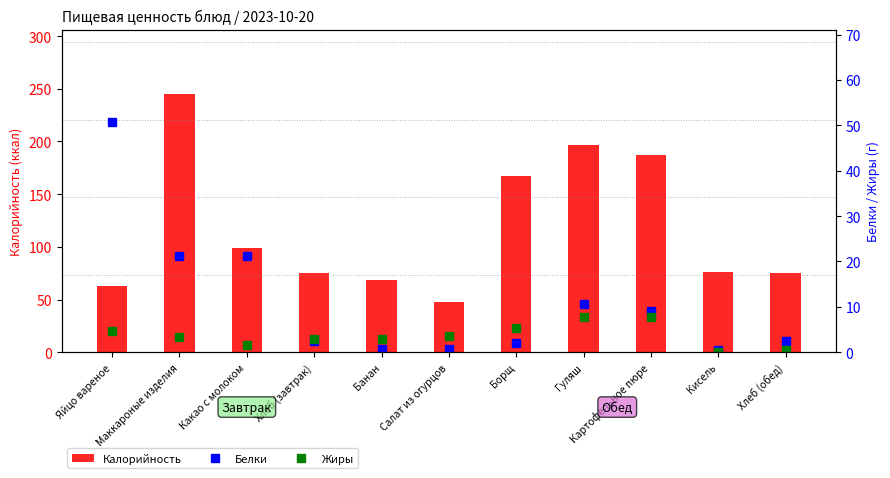

The value of Белки at Маккароные изделия is 21.3. True or false?

True